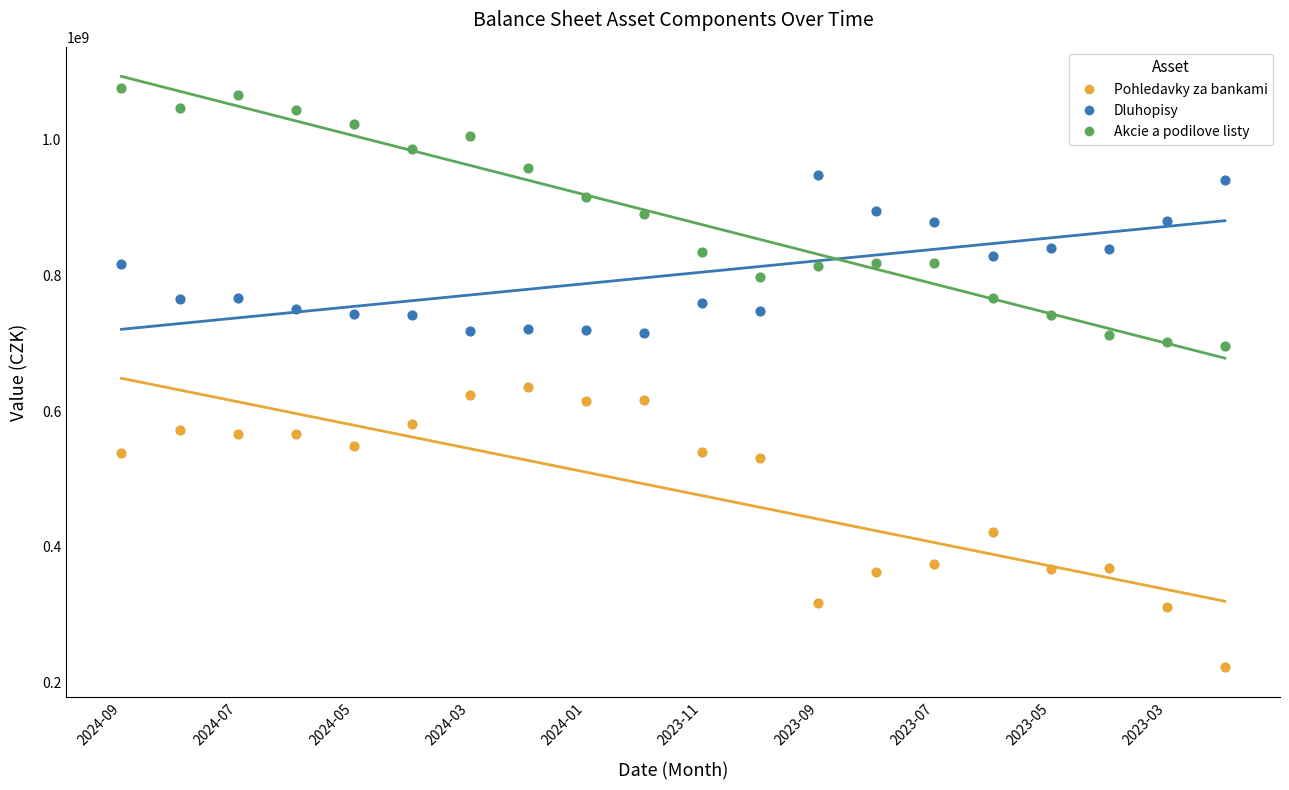

What are all the series names shown in the legend?

Pohledavky za bankami, Dluhopisy, Akcie a podilove listy